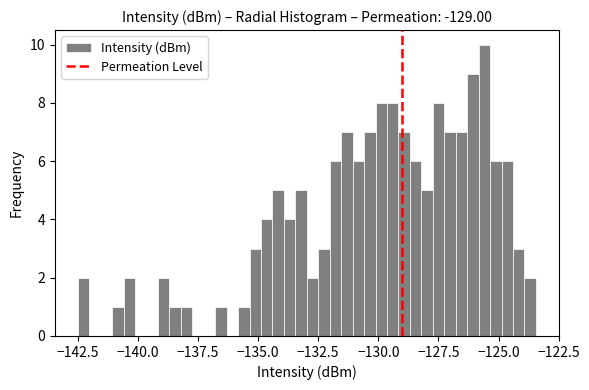

Read against the x-axis, roughly where is the centre of the tallest bar?

-125.5